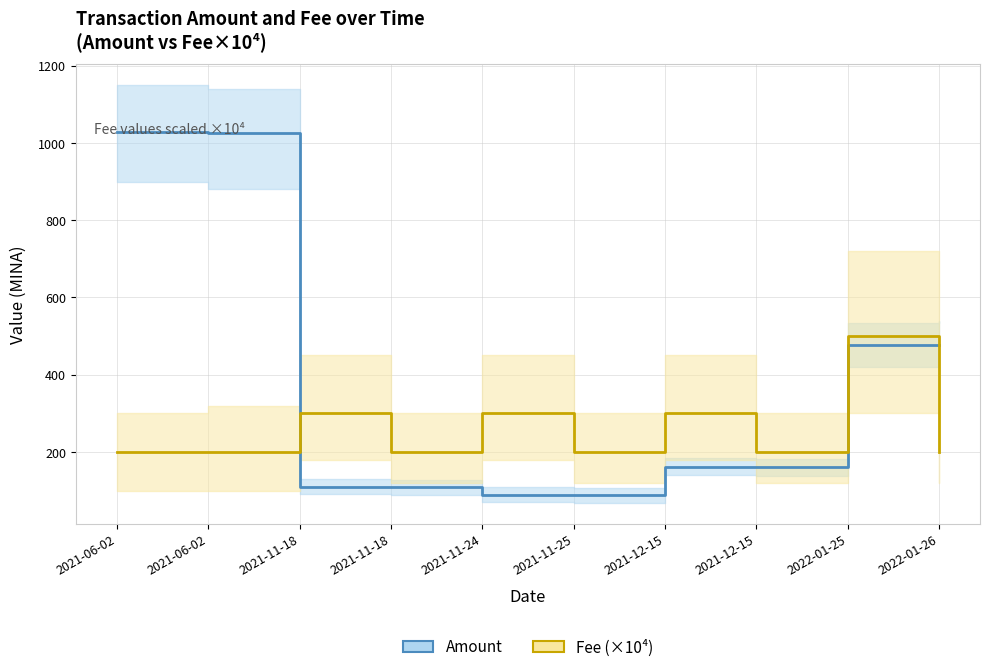

Is this an area chart (filled region under the line)?

No